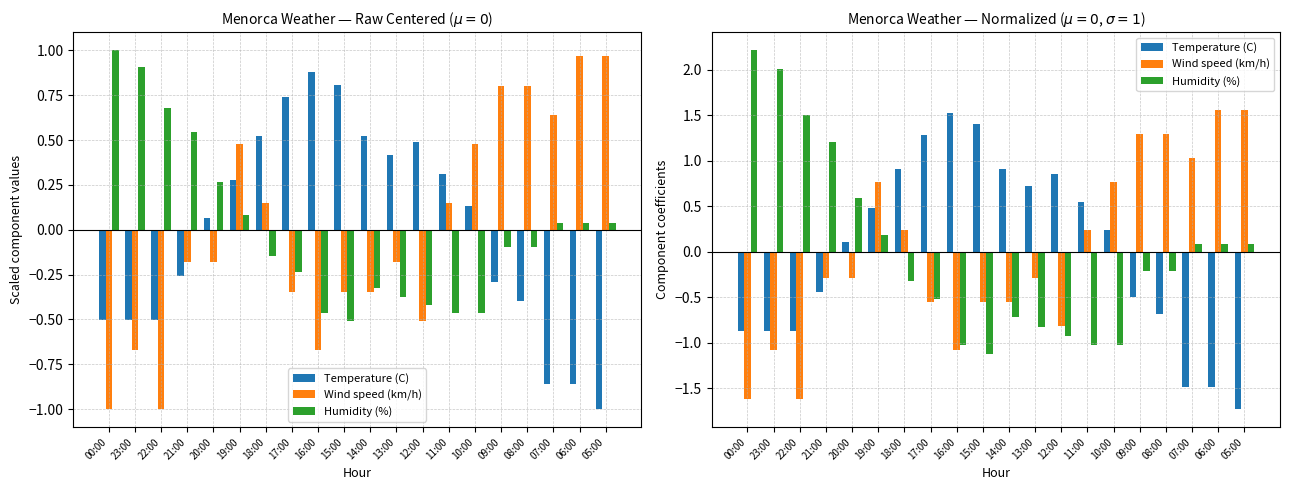

What are all the series names shown in the legend?

Temperature (C), Wind speed (km/h), Humidity (%)